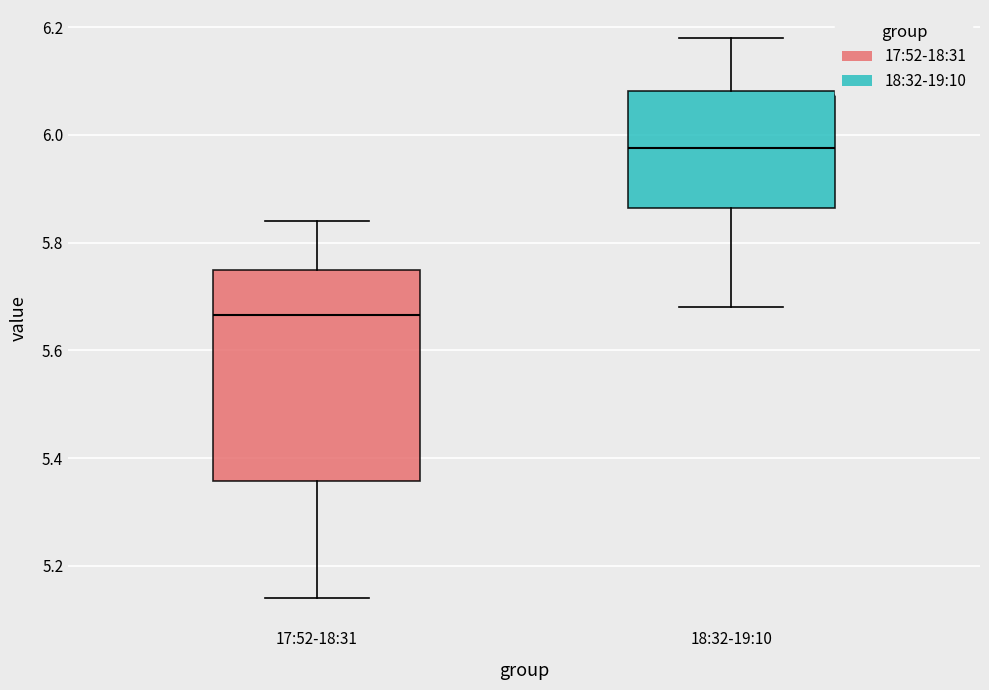

Which box has the lowest median line?

17:52-18:31